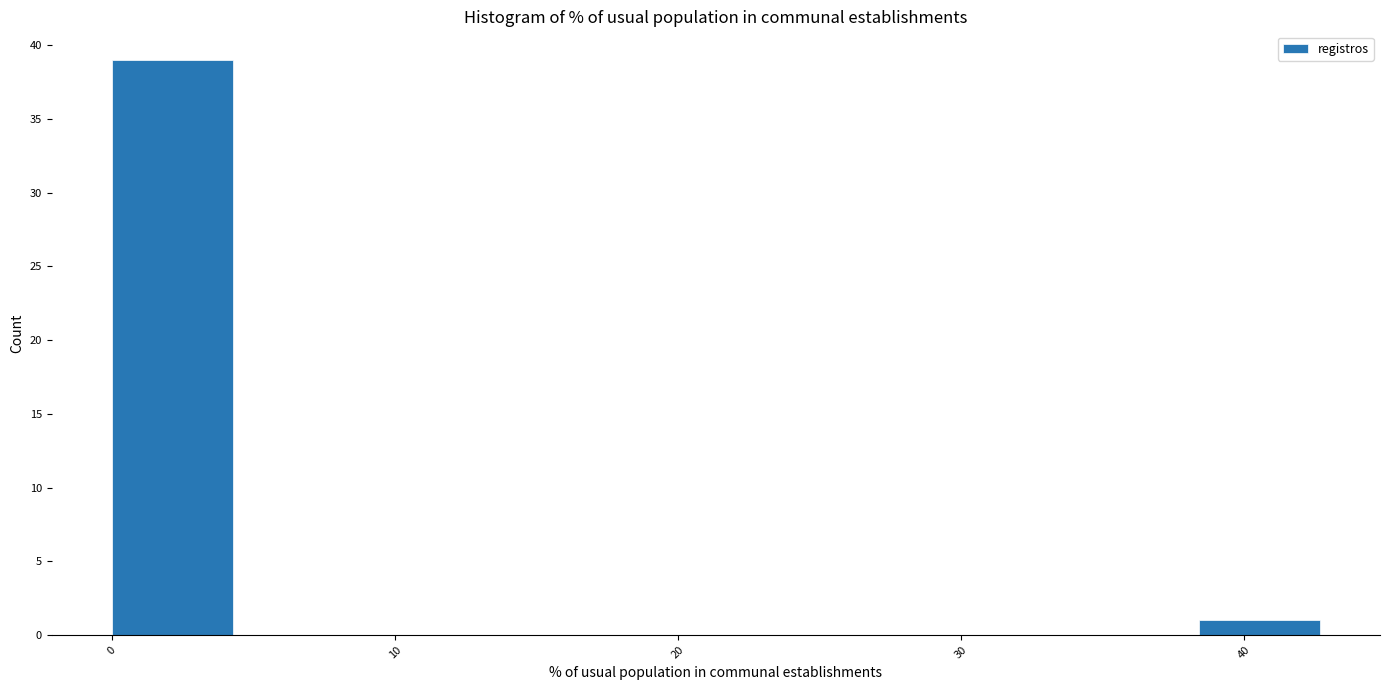

Reading left to right, transcribe this chart: for each bar, give the range it covers on the x-axis and its height. Neither the bar edges nor the heights are printed on the chart, so give them approximately, as read against the axes.

0 to 4: 39
4 to 9: 0
9 to 13: 0
13 to 17: 0
17 to 21: 0
21 to 26: 0
26 to 30: 0
30 to 34: 0
34 to 38: 0
38 to 43: 1